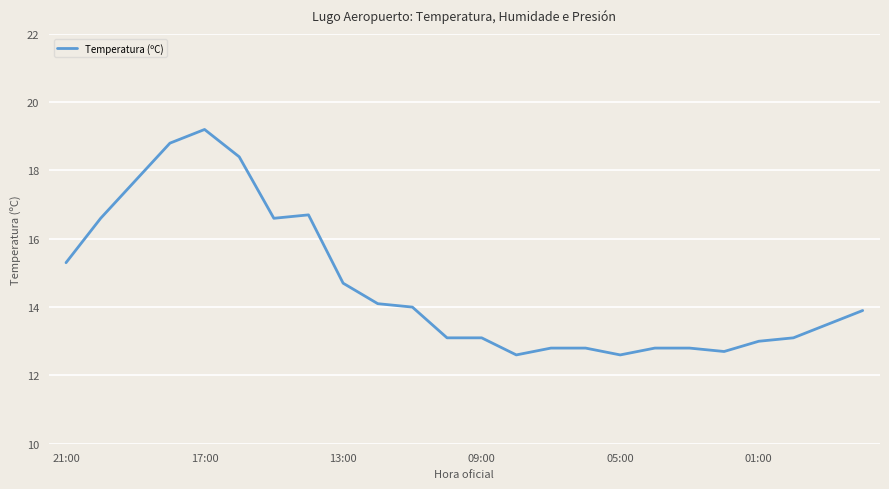

What is the minimum value shown in the chart?

12.6